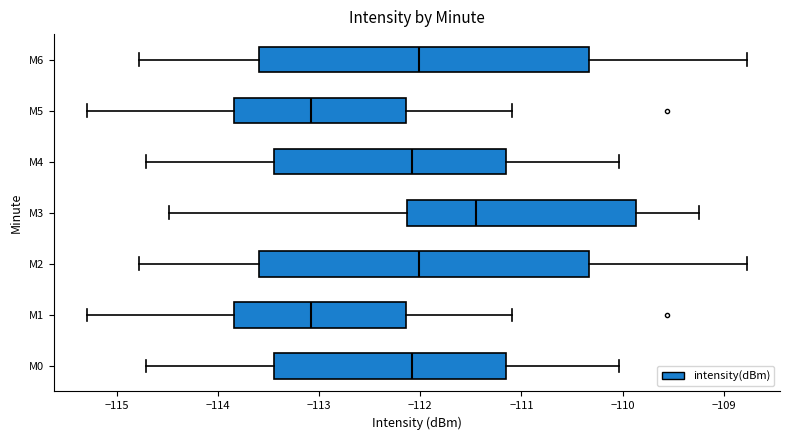

Which box's median line is the furthest to the right?

M3